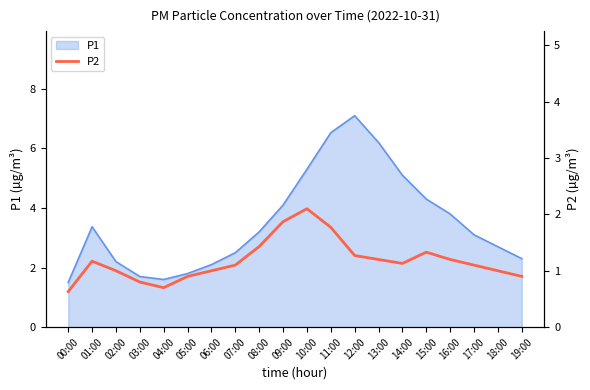

The P1 series shows 2.7 at 18:00. True or false?

True